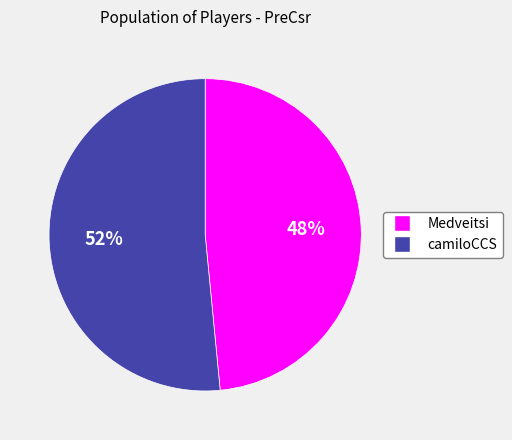

Is it true that camiloCCS is 52% of the pie?

True